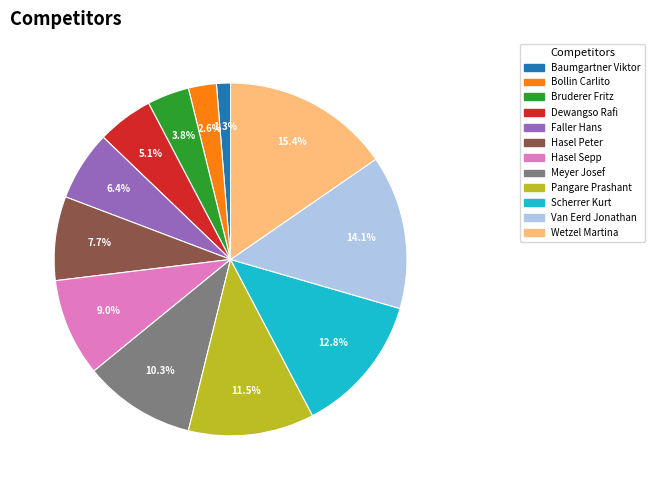

To the nearest percent, what is the average slice percentage?

8%